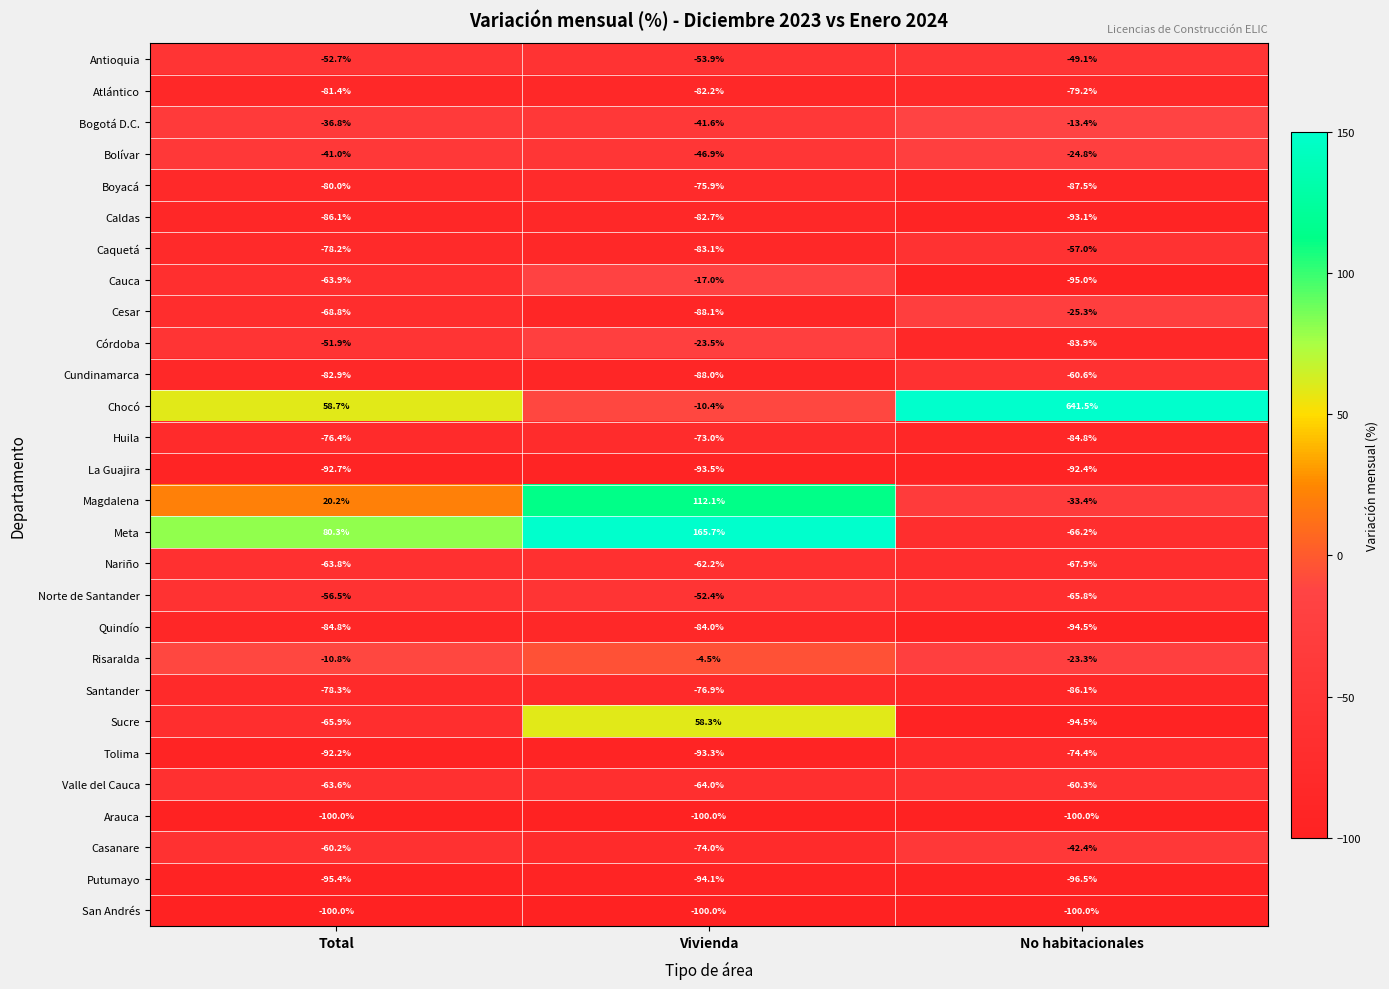

What is the sum of all Chocó values?

689.8